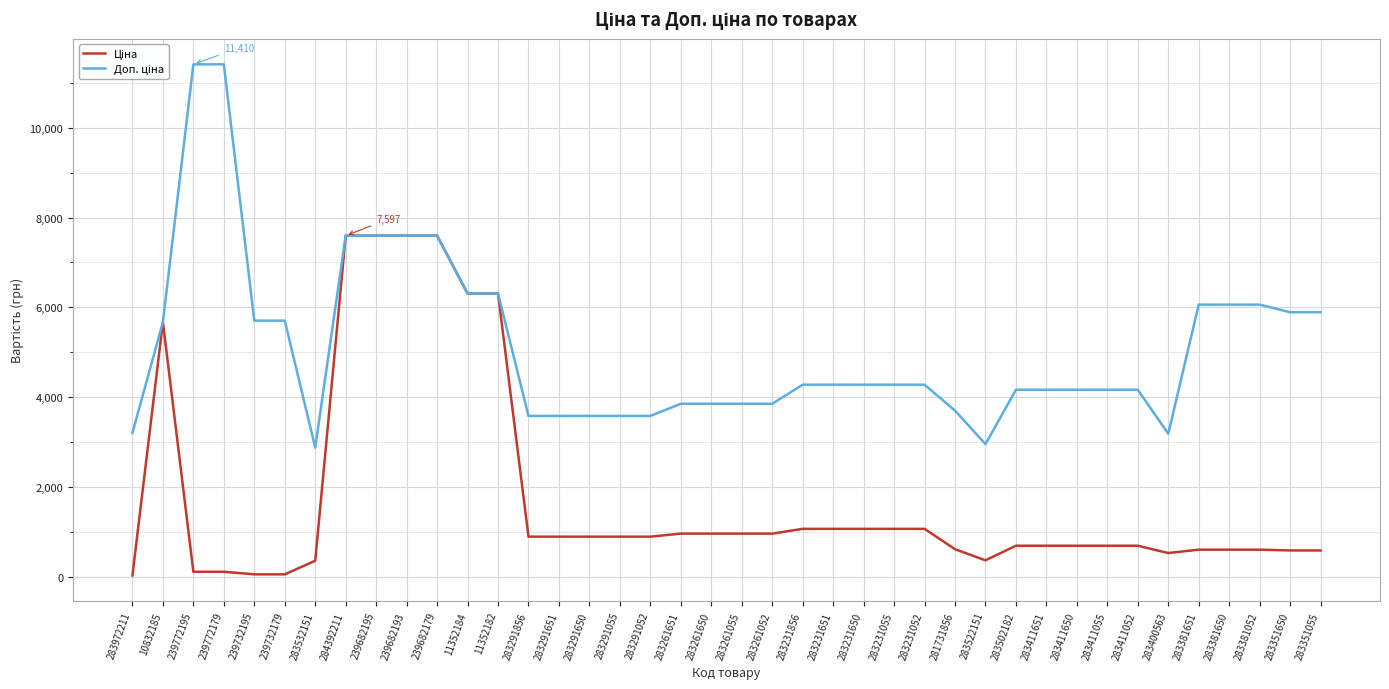

What is the difference between the highest and lowest values at 283522151?

2586.3